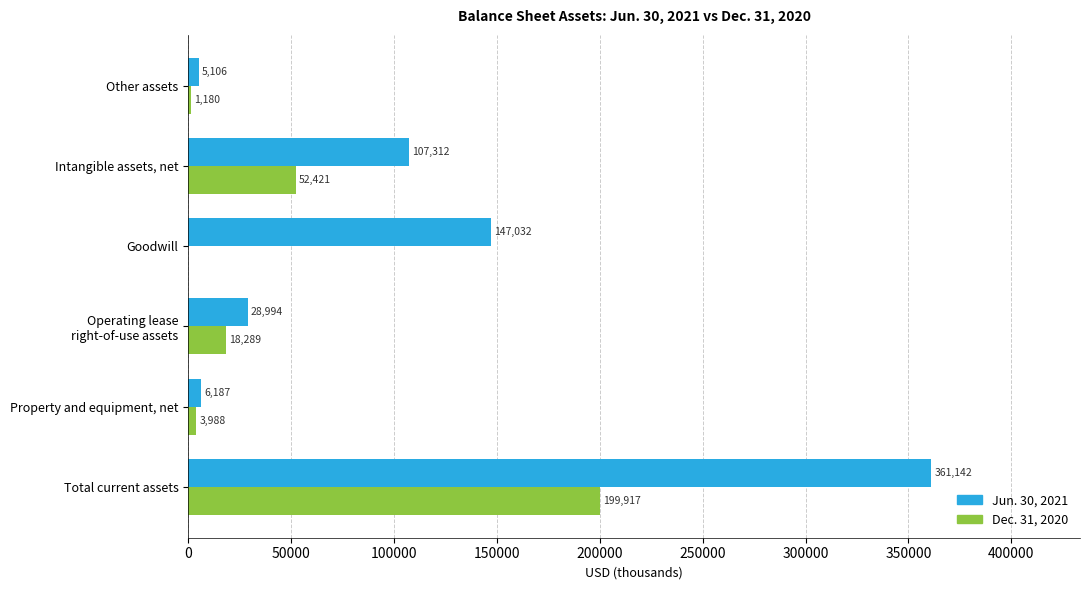

True or false: Dec. 31, 2020 has a value of 105655 at Goodwill.

False